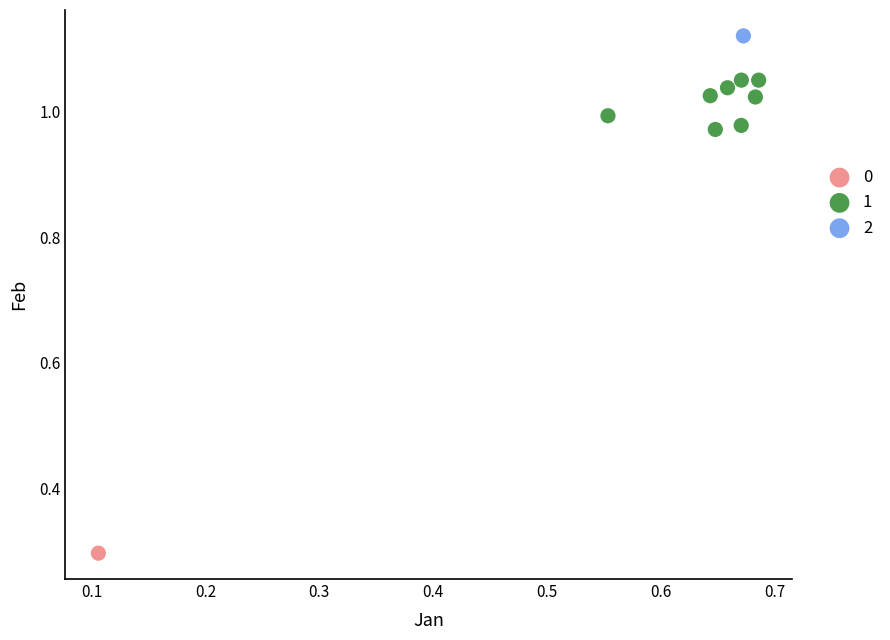

What are all the series names shown in the legend?

0, 1, 2